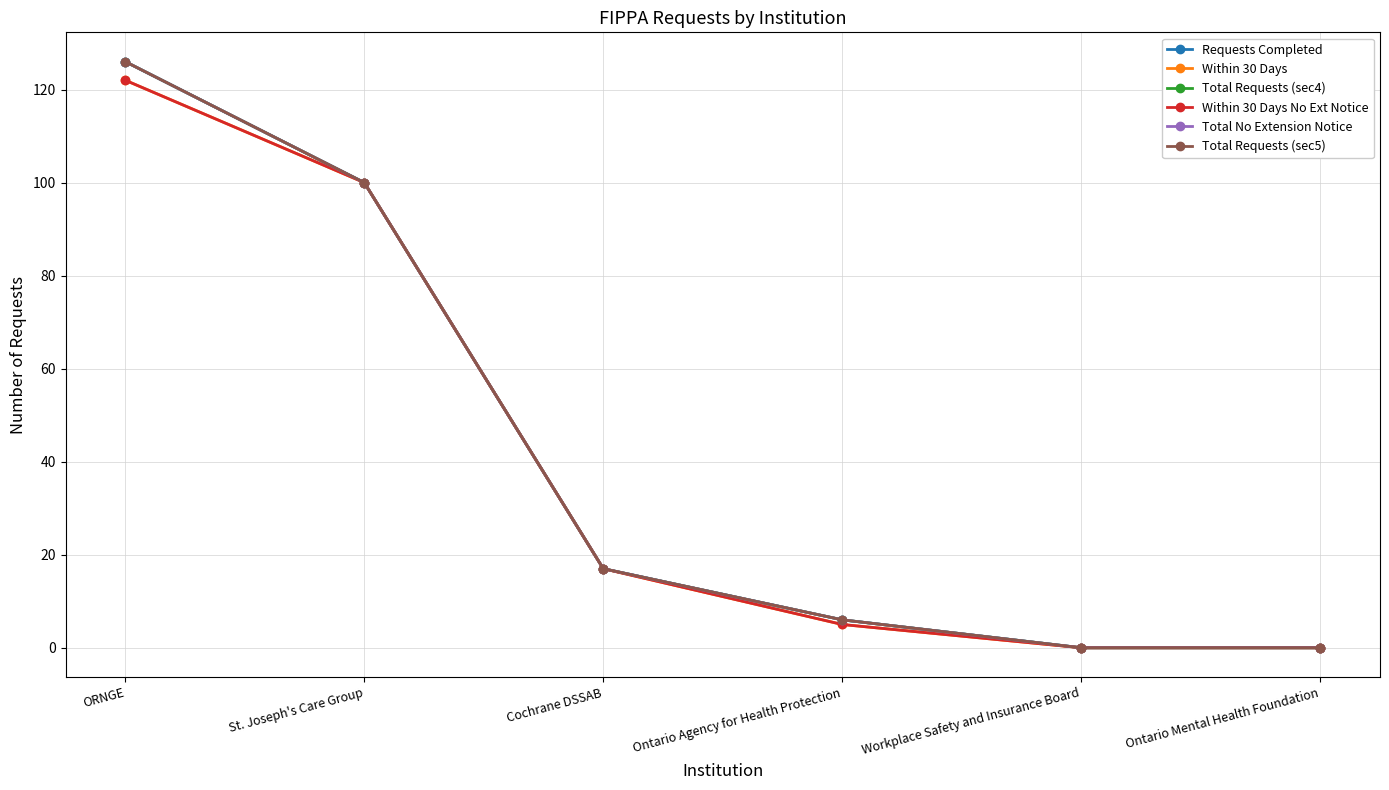

Does the chart have visible grid lines?

Yes